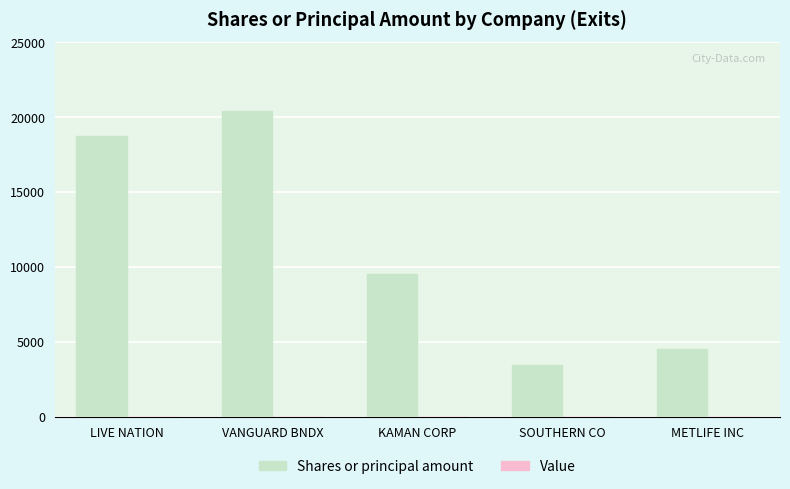

What is the change in value from LIVE NATION to METLIFE INC?

-14239